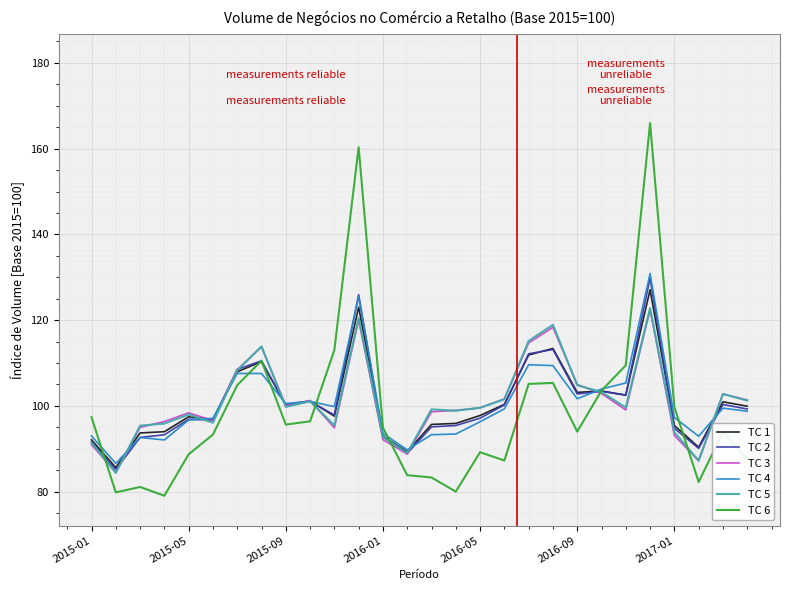

What is the lowest value of the TC 4 series?

86.6